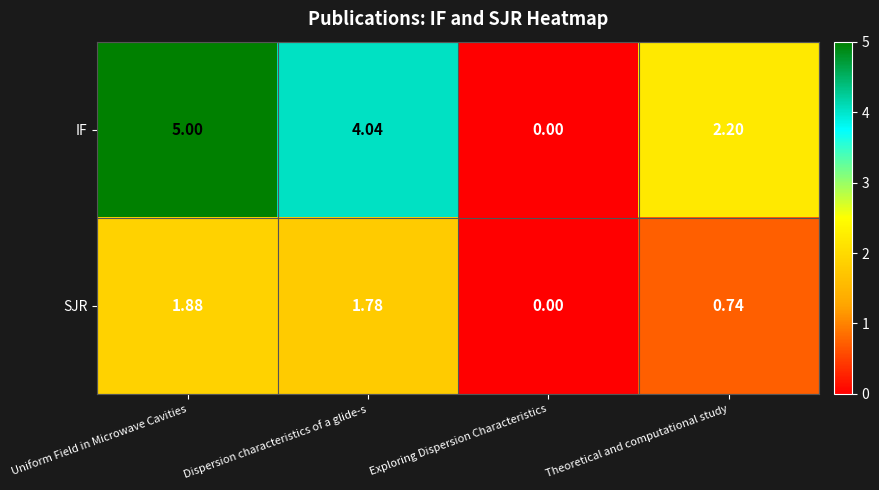

Where does the IF series first go above 4?

Uniform Field in Microwave Cavities